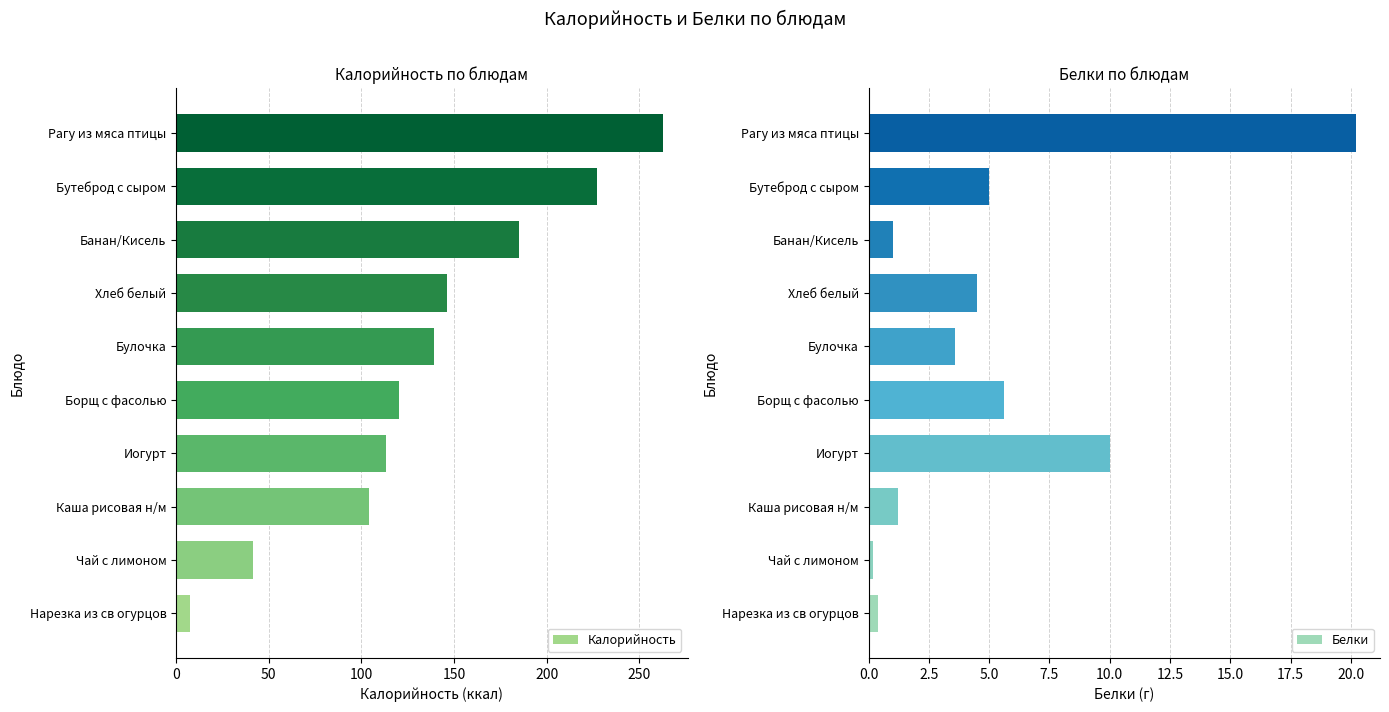

Rank the categories by Калорийность value from lowest to highest.

Нарезка из св огурцов, Чай с лимоном, Каша рисовая н/м, Иогурт, Борщ с фасолью, Булочка, Хлеб белый, Банан/Кисель, Бутеброд с сыром, Рагу из мяса птицы